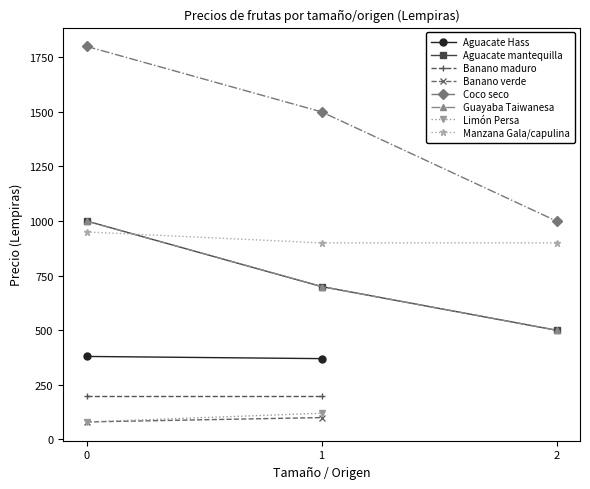

Is this an area chart (filled region under the line)?

No